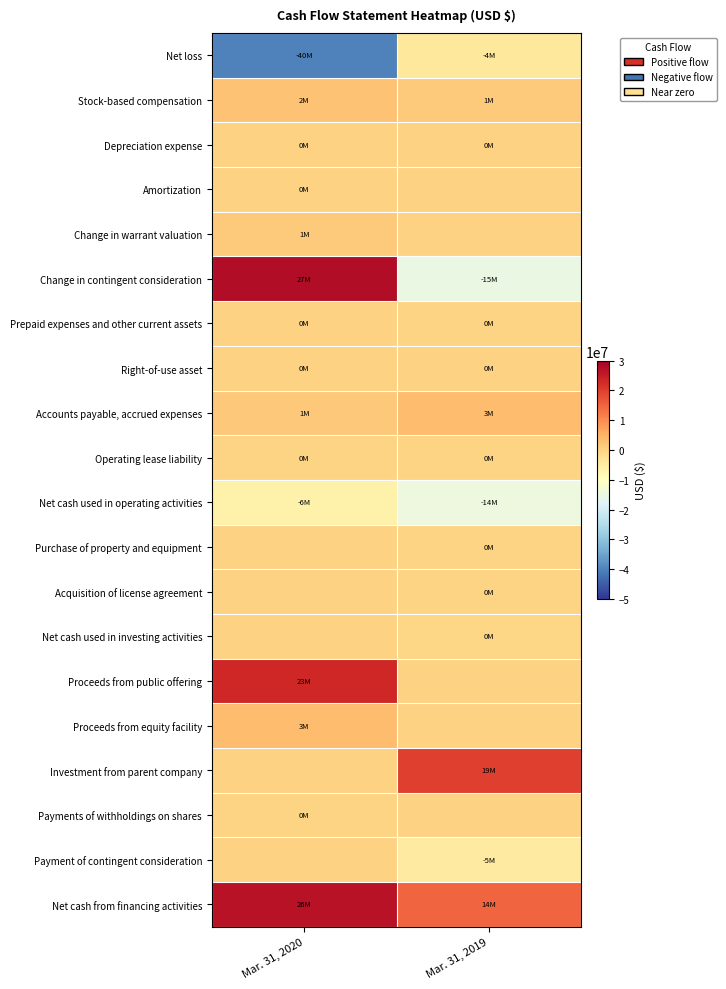

What is the difference between the highest and lowest values at Mar. 31, 2020?

67924000